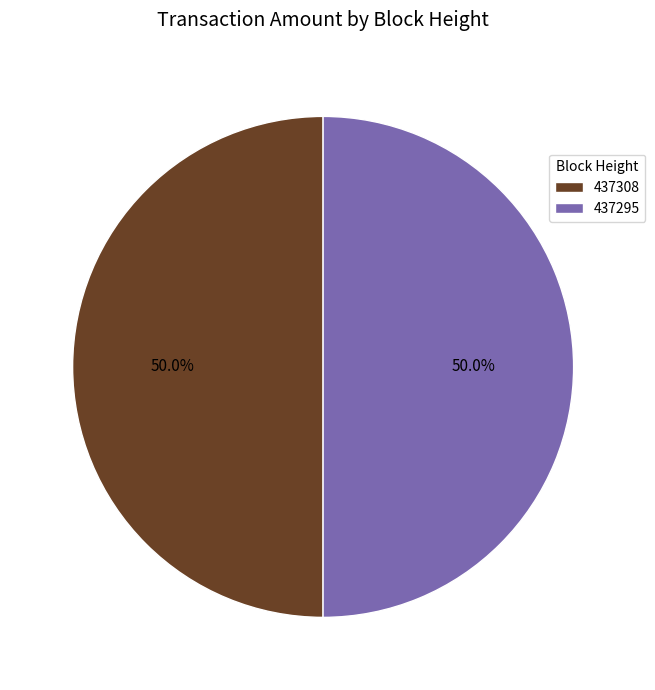

Is the sum of 437295 and 437308 greater than half?

Yes